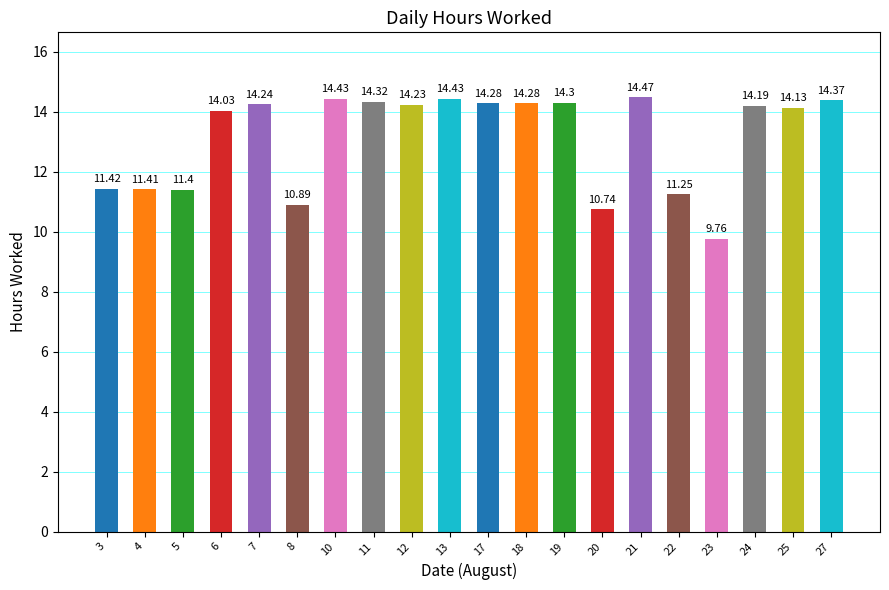

The chart shows a value of 14.9 at 3. True or false?

False